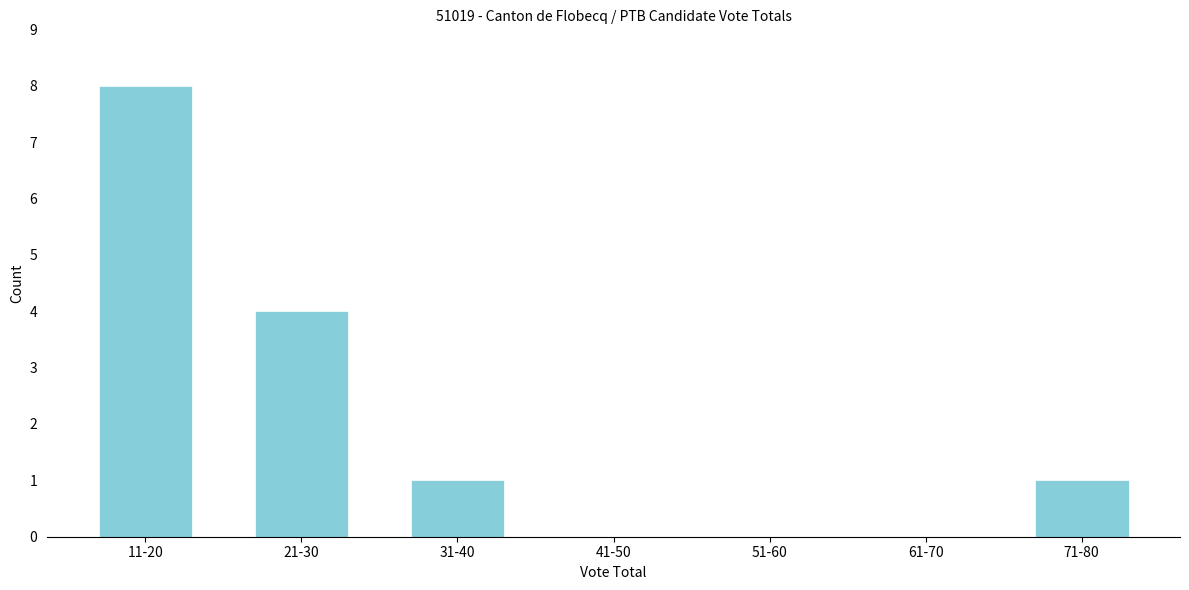

Reading left to right, what are all the values shown in this chart?

11-20=8	21-30=4	31-40=1	41-50=0	51-60=0	61-70=0	71-80=1